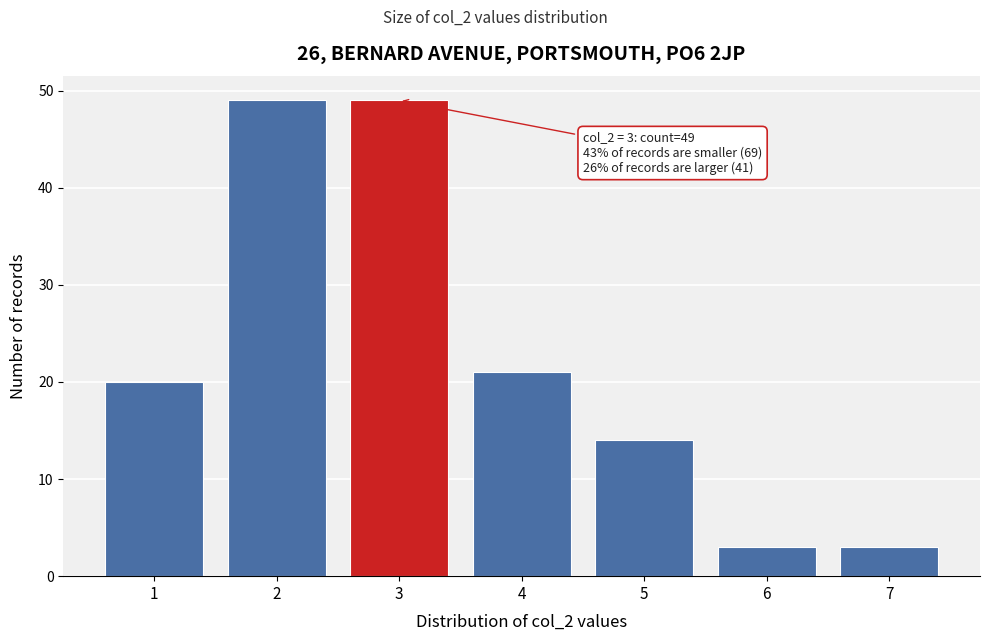

Reading left to right, extract all data points from this chart.

1=20	2=49	3=49	4=21	5=14	6=3	7=3